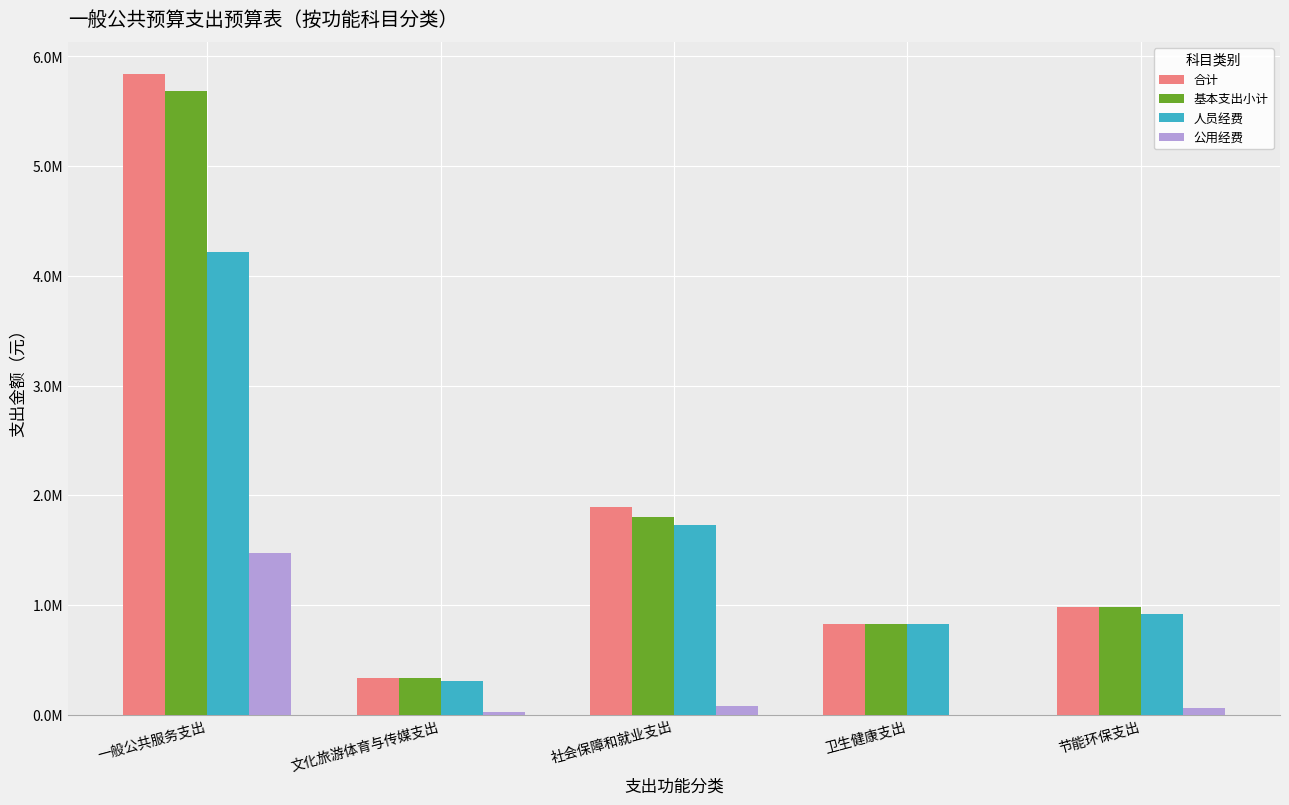

What are all the series names shown in the legend?

合计, 基本支出小计, 人员经费, 公用经费